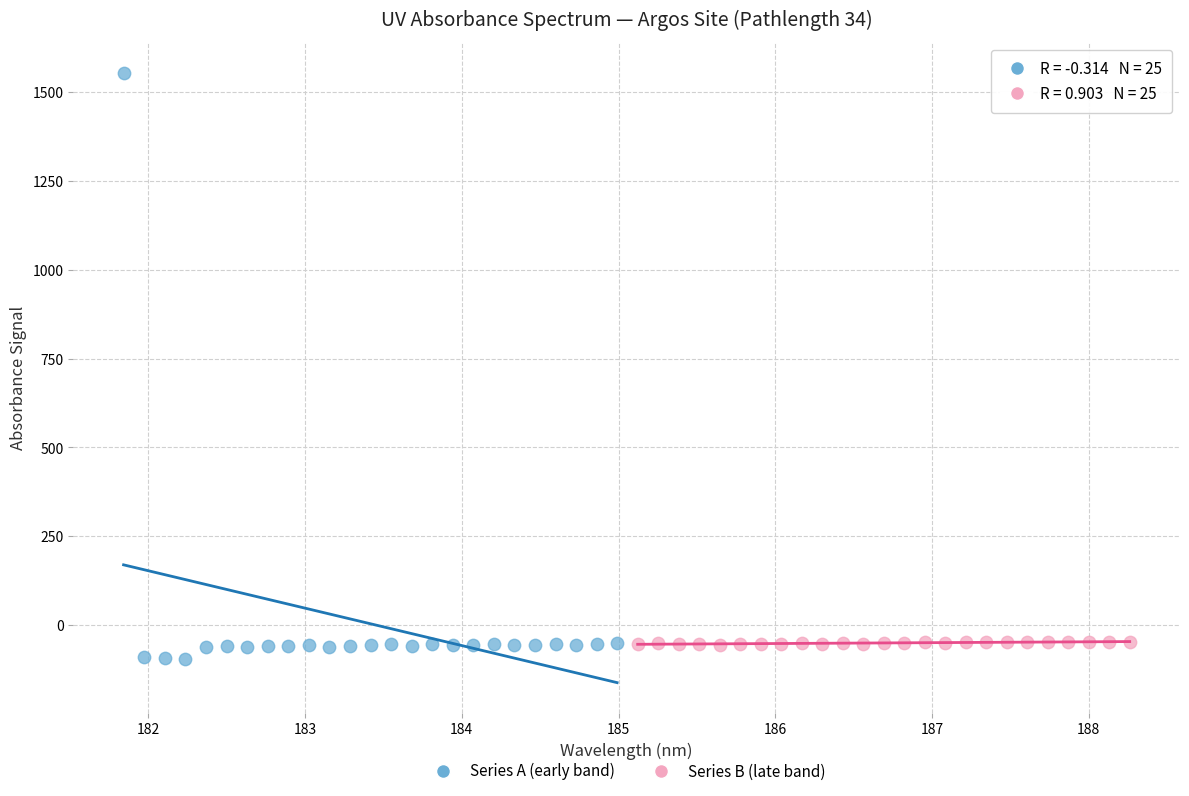

Which series contains the highest Y value?

Series A (early band)